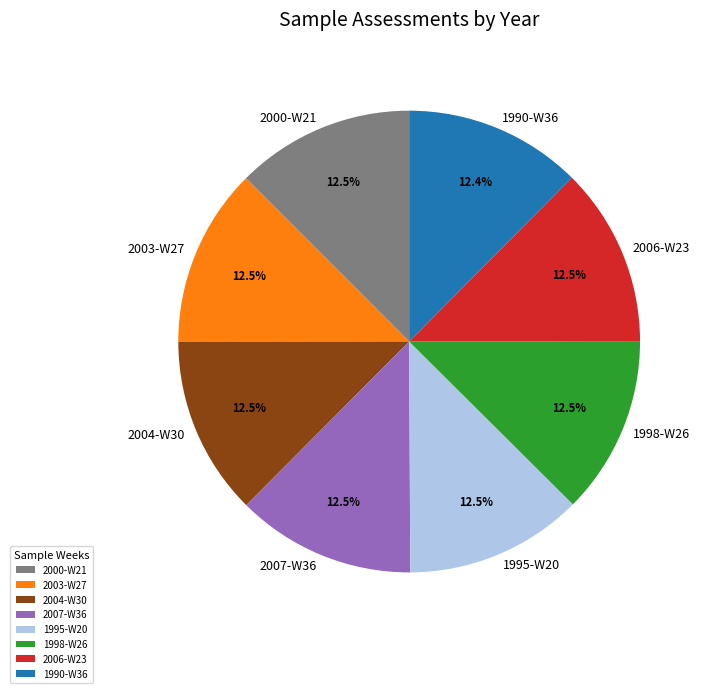

Is it true that 1990-W36 is 27% of the pie?

False